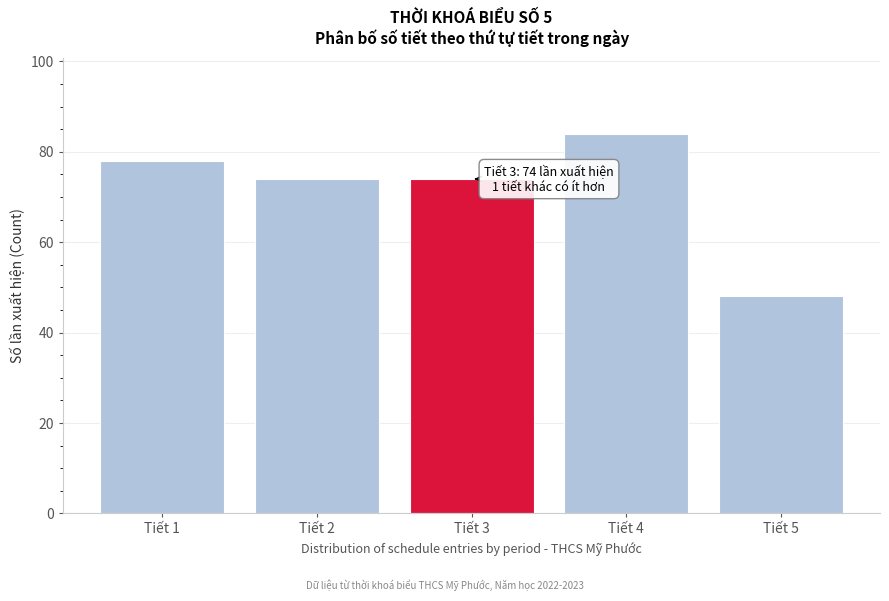

Reading left to right, transcribe all the data shown in this chart.

Tiết 1=78	Tiết 2=74	Tiết 3=74	Tiết 4=84	Tiết 5=48